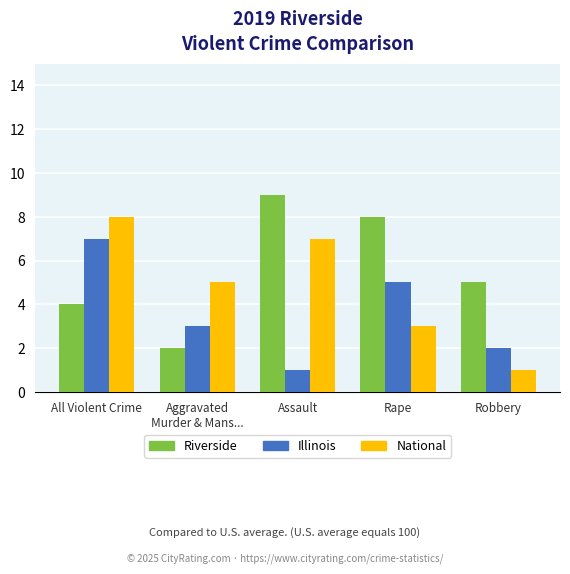

How many bars are there in each group?

3